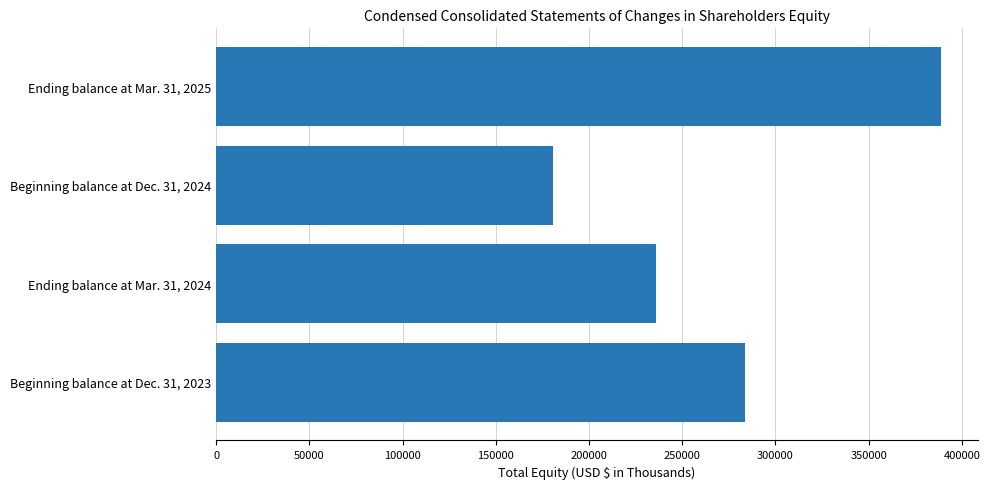

How many values are between 236101 and 389035?

3